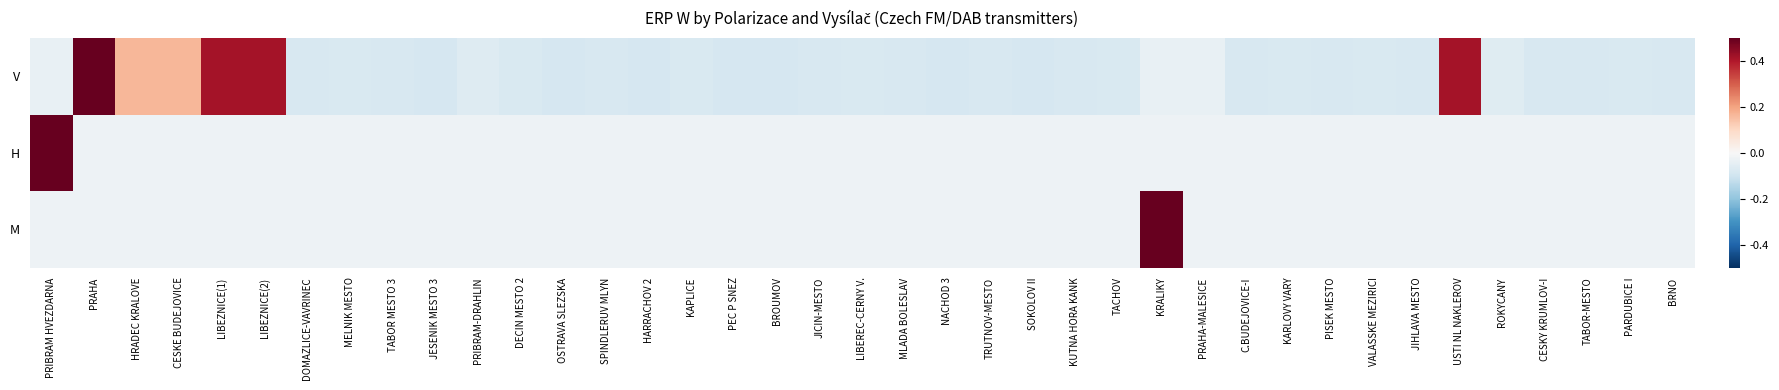

Which series has the largest total across all categories?

V